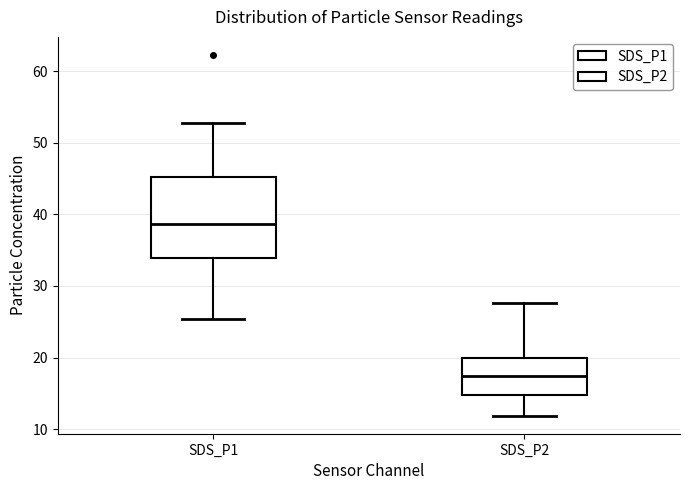

Which box is the tallest, from its lower edge to its upper edge?

SDS_P1